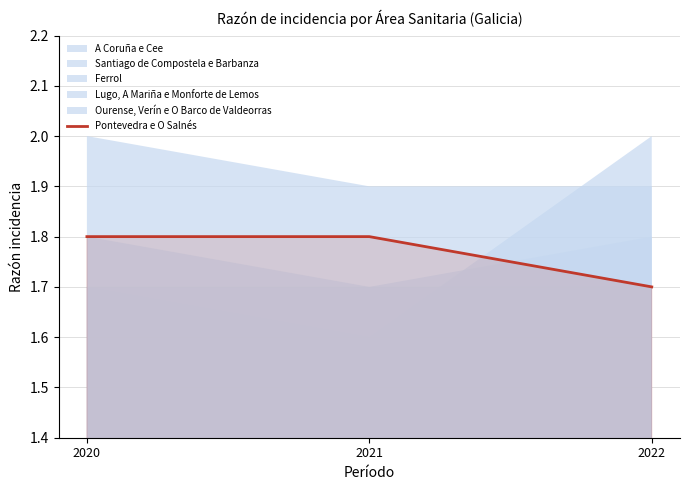

What is the sum of the values at 2020 and 2021?

3.6